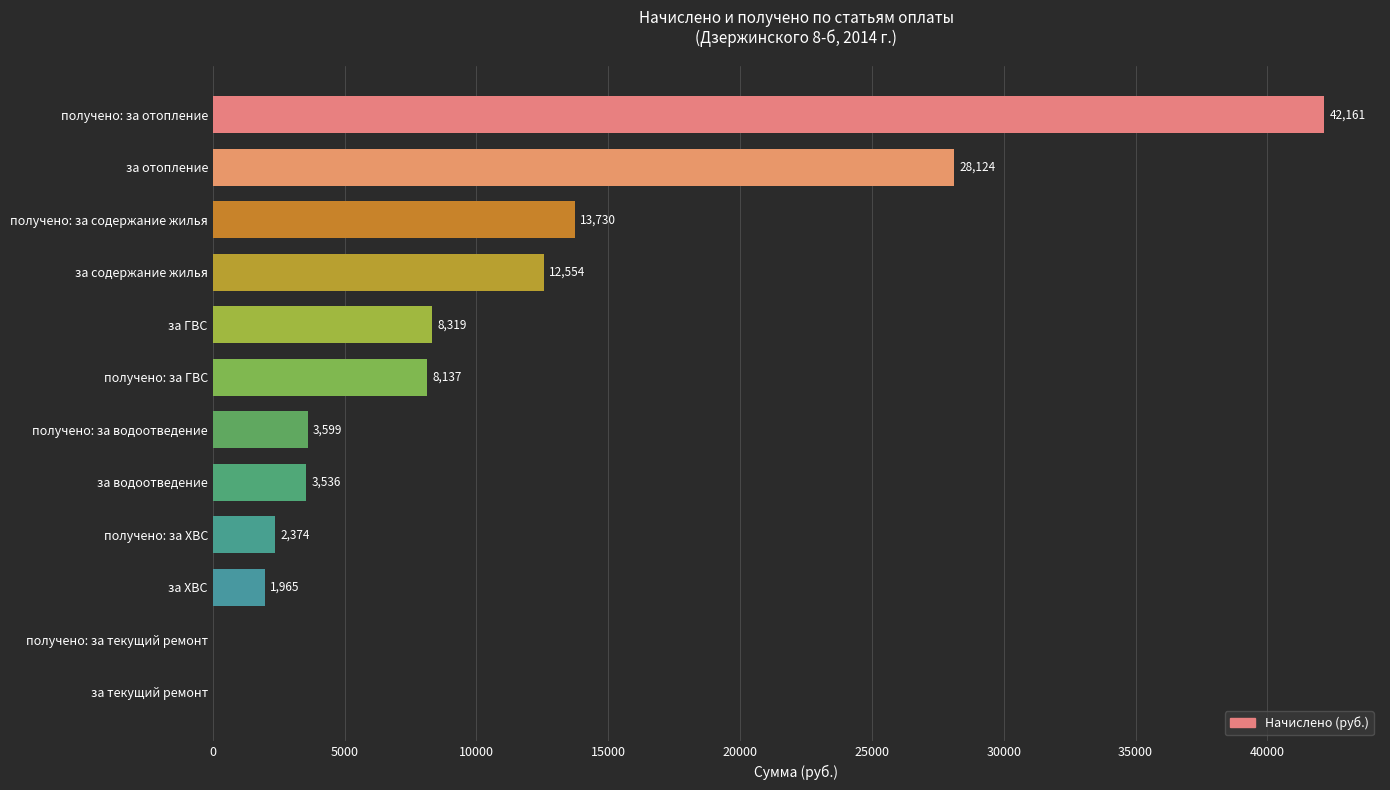

The chart shows a value of 2376.3 at получено: за ГВС. True or false?

False